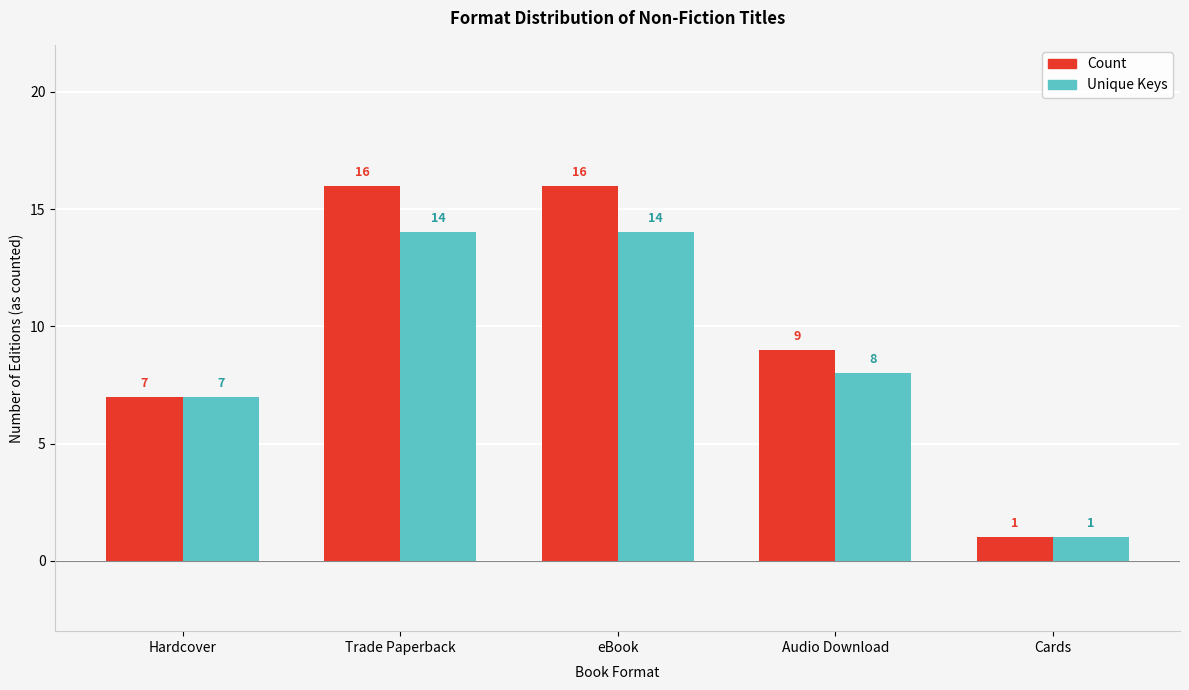

What is the label of the 1st bar from the right?

Cards